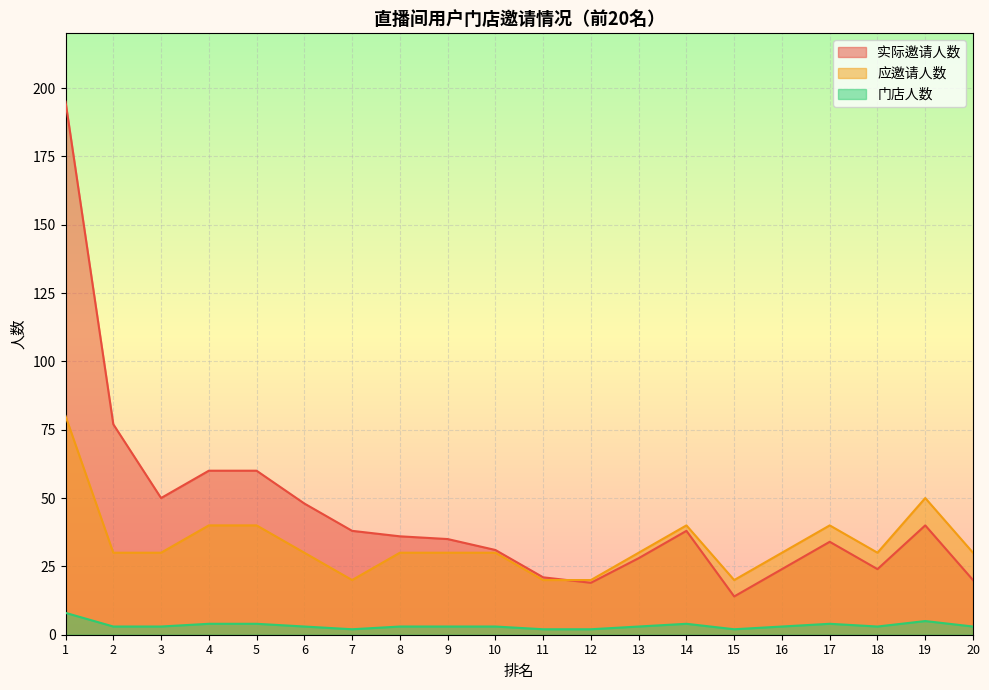

True or false: 应邀请人数 has a value of 30 at 13.

True